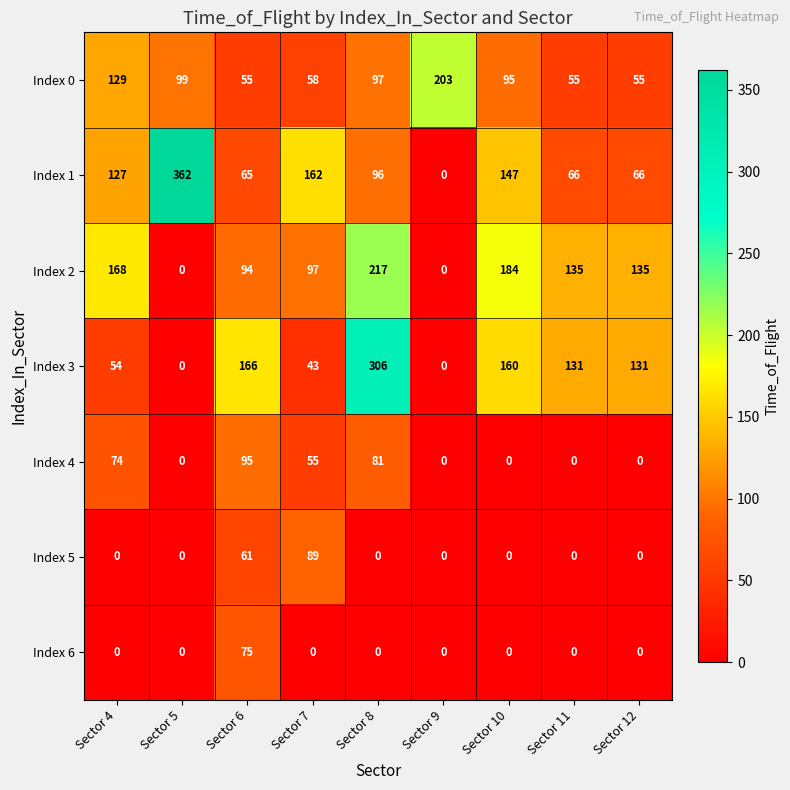

Between Sector 5 and Sector 11, which series saw the biggest shift?

Index 1